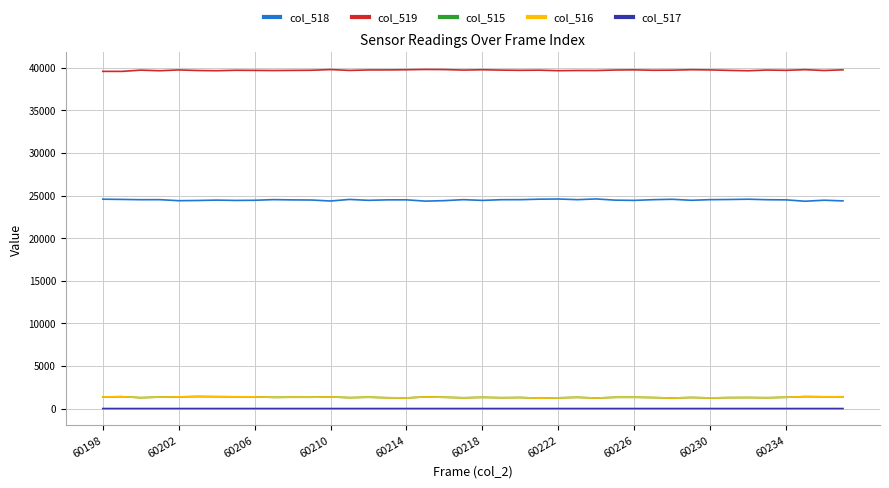

What is the maximum value shown in the chart?

39816